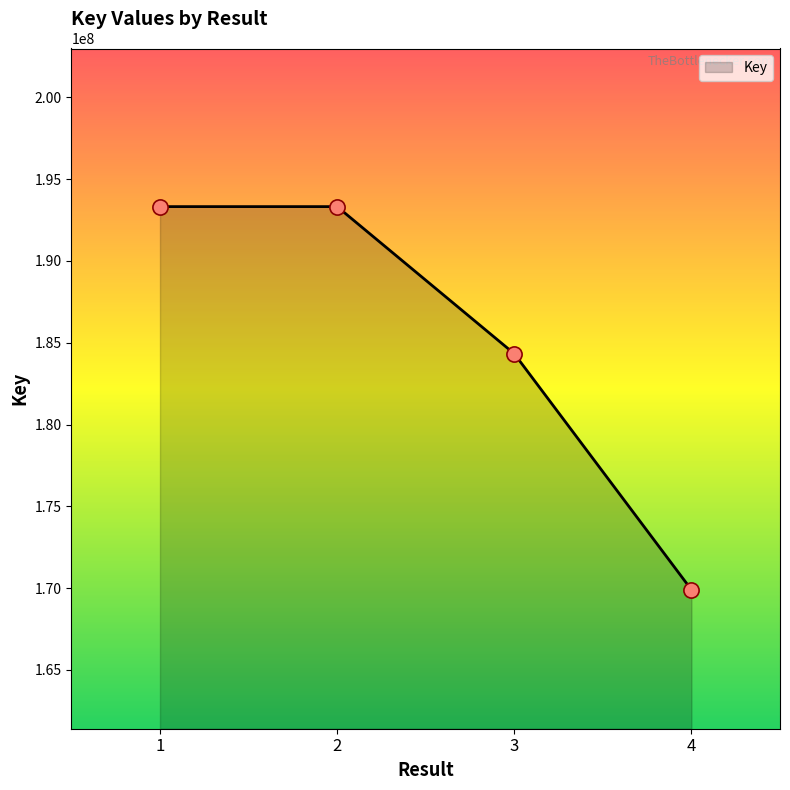

What is the change in value from 2 to 4?

-23423422